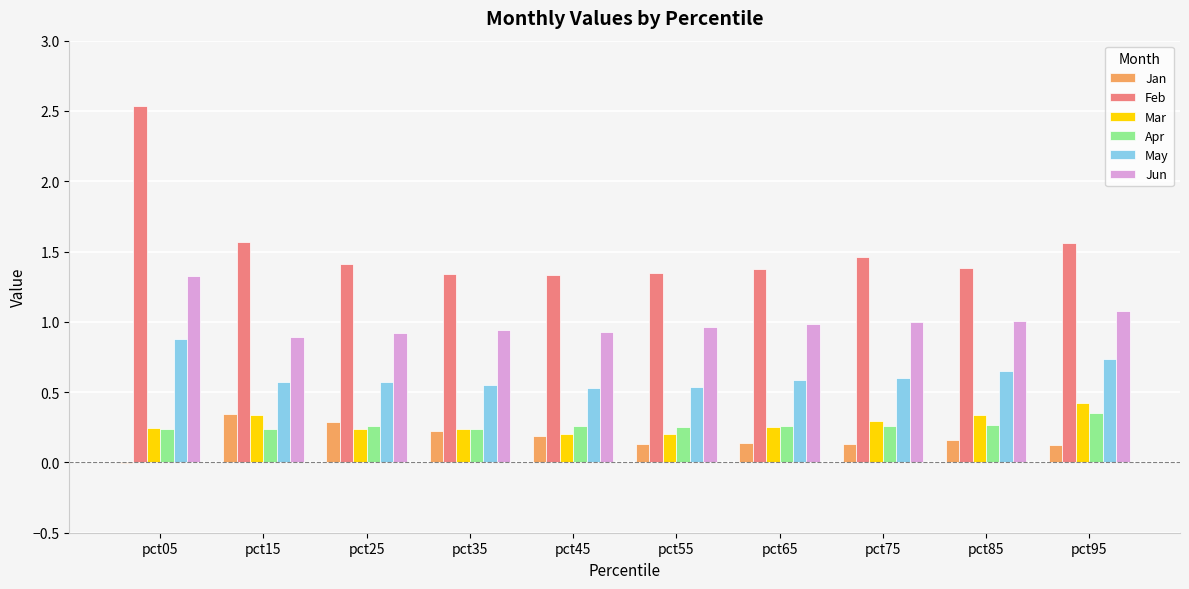

Which series has the largest total across all categories?

Feb